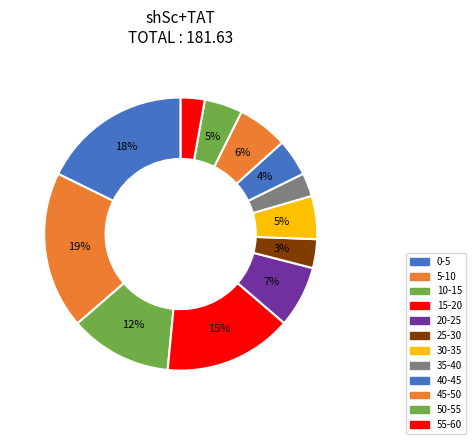

To the nearest percent, what portion does 30-35 represent?

5%